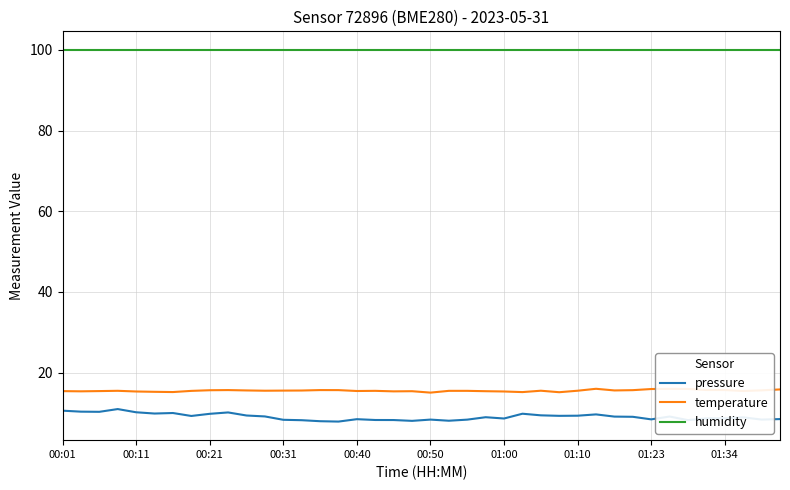

True or false: humidity and temperature cross at least once.

False